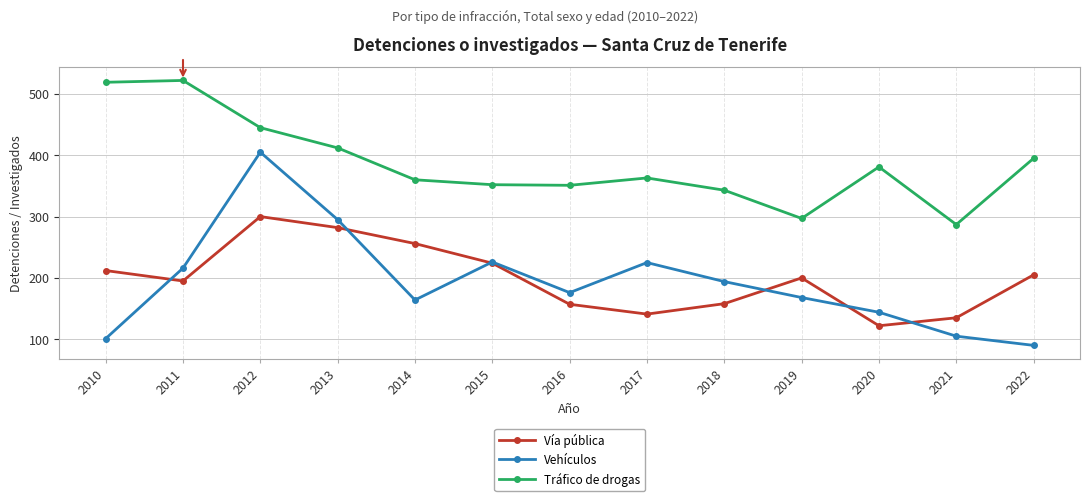

What is the value of the Tráfico de drogas point at the 8th from the left?

363